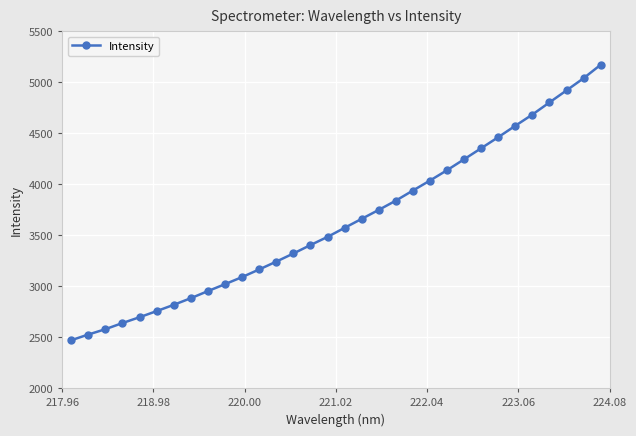

What is the maximum value shown in the chart?

5173.0